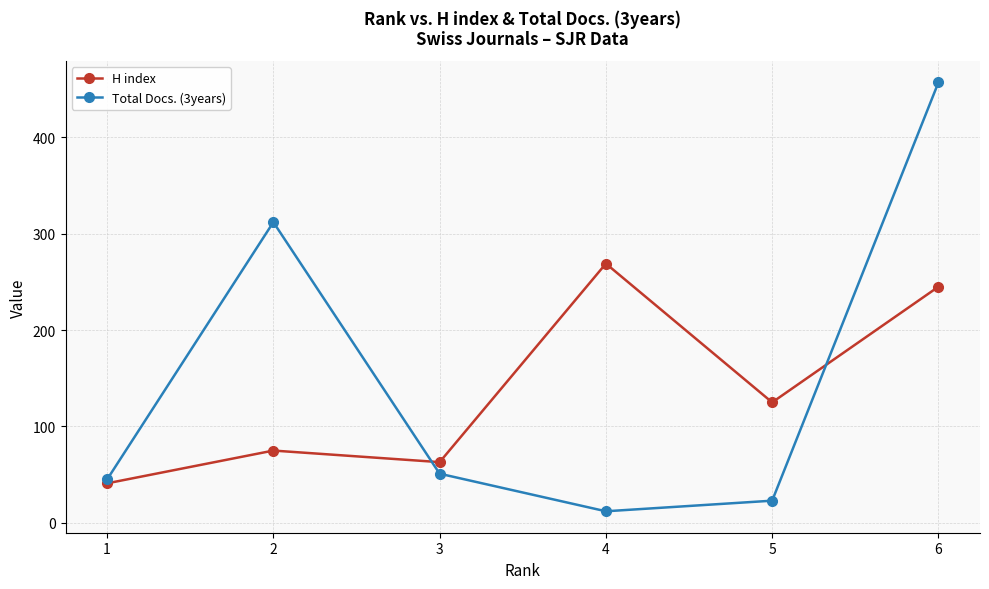

After their last crossing, which series has the higher values: H index or Total Docs. (3years)?

Total Docs. (3years)